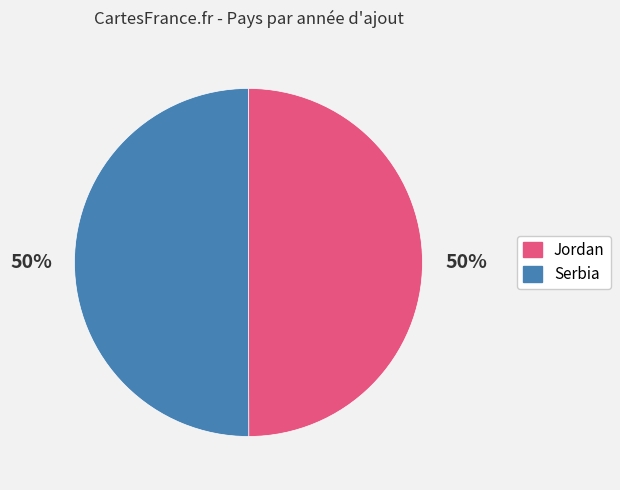

True or false: Jordan accounts for 64% of the total.

False